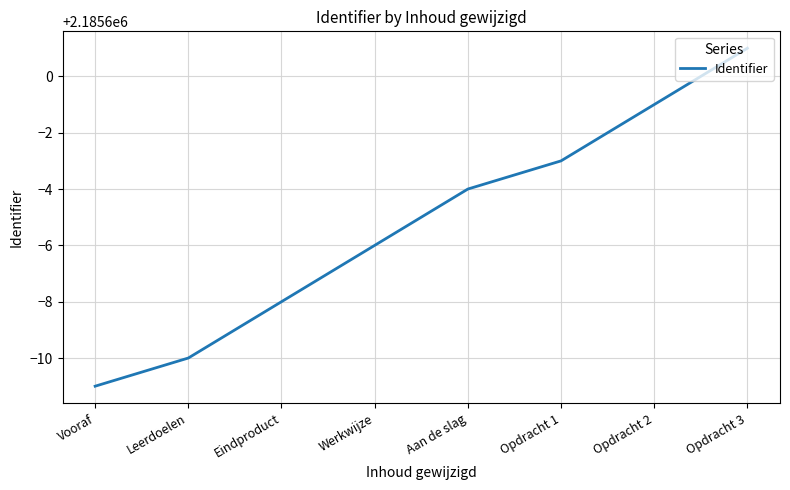

What is the average value?

2185595